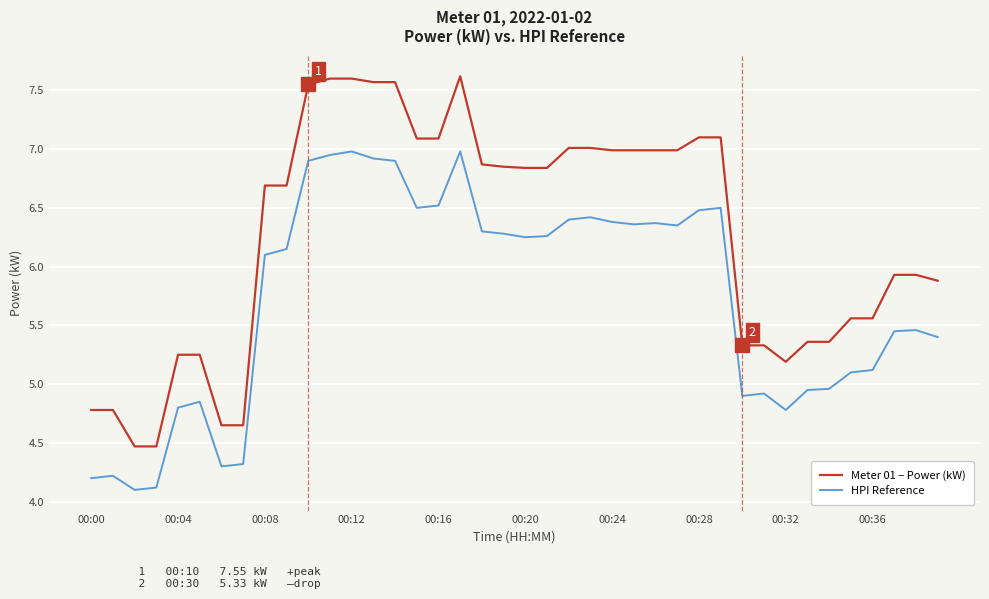

How many values in the Meter 01 – Power (kW) series exceed 6?

22